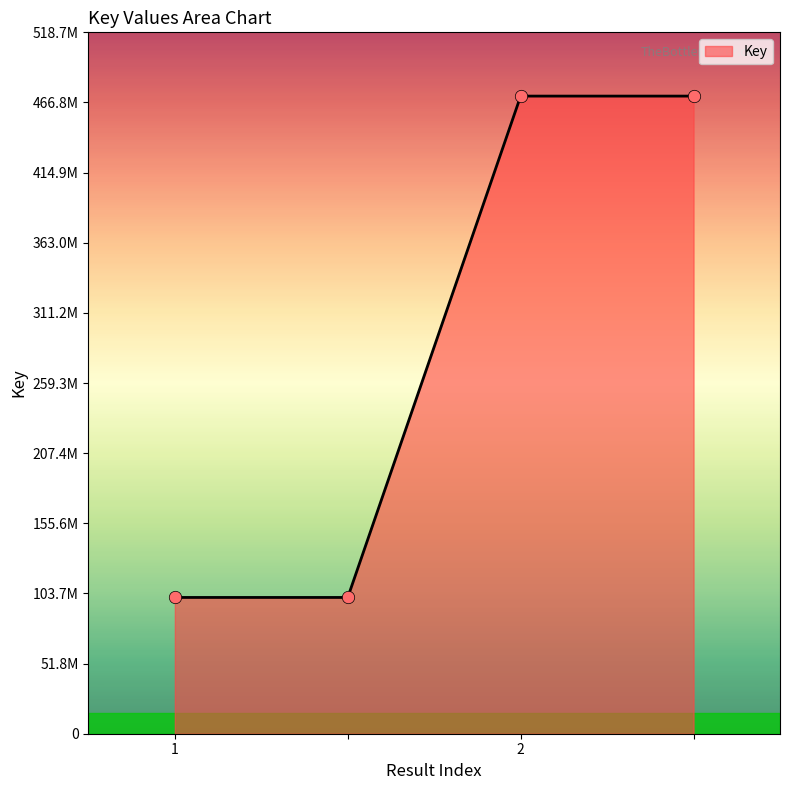

Does the chart have visible grid lines?

No